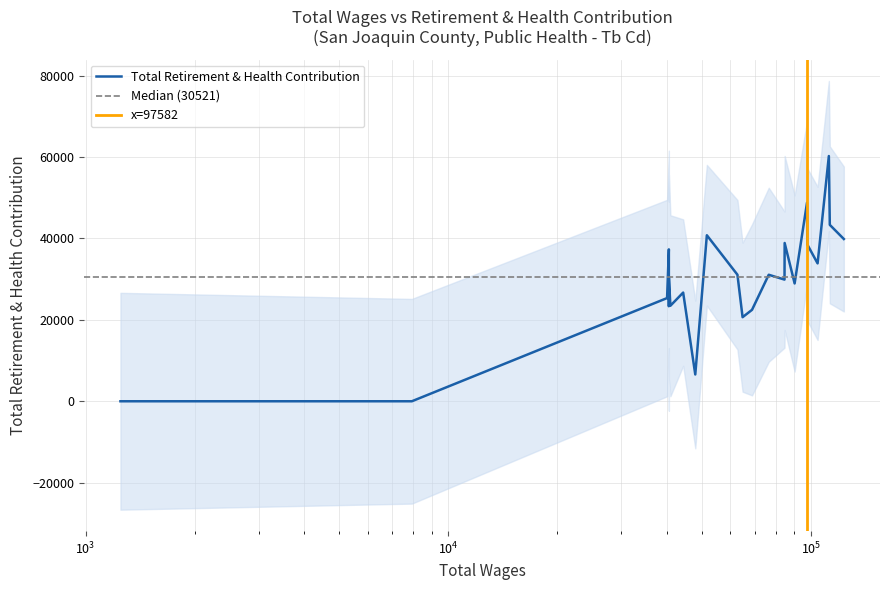

Which label corresponds to the smallest value in the chart?

1247